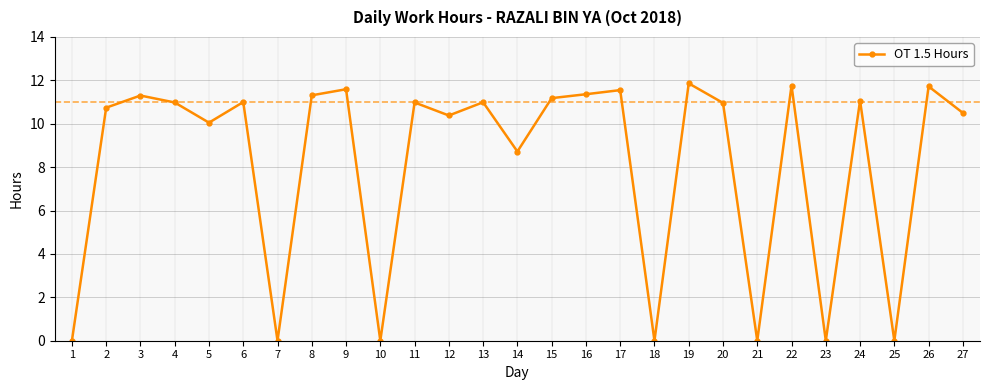

Does the chart have visible grid lines?

Yes